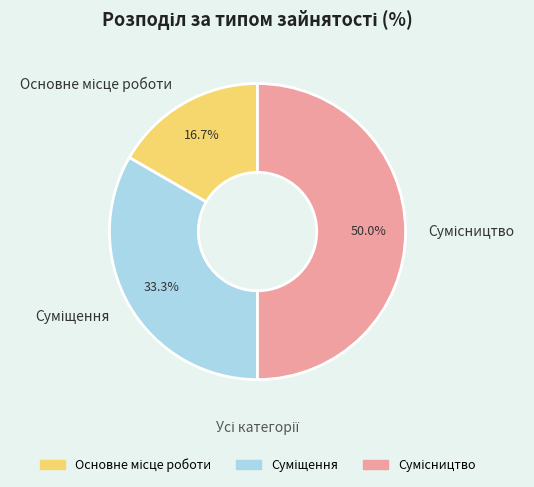

Rank the categories by value from lowest to highest.

Основне місце роботи, Суміщення, Сумісництво